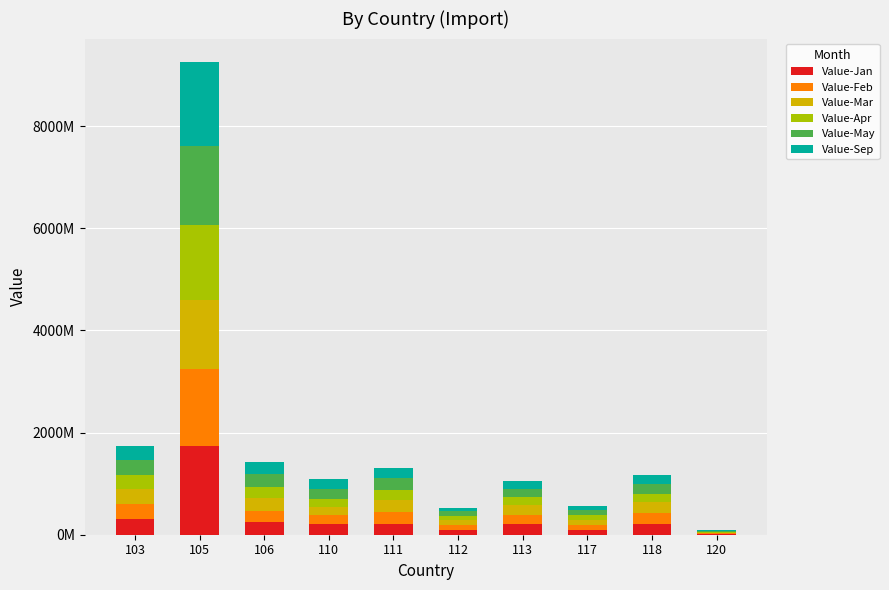

Does the chart contain stacked bars?

Yes